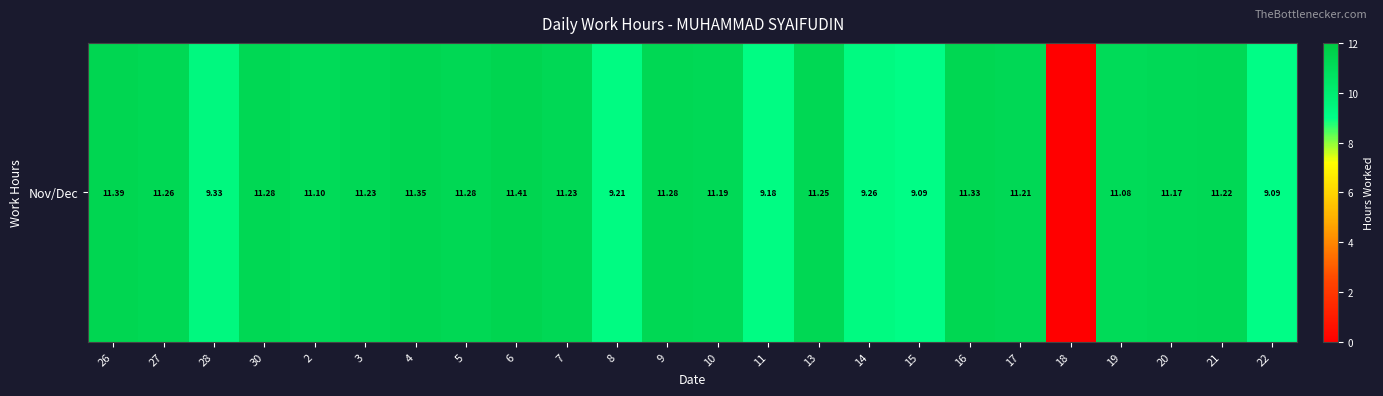

Rank the categories by value from lowest to highest.

18, 15, 22, 11, 8, 14, 28, 19, 2, 20, 10, 17, 21, 3, 7, 13, 27, 30, 5, 9, 16, 4, 26, 6